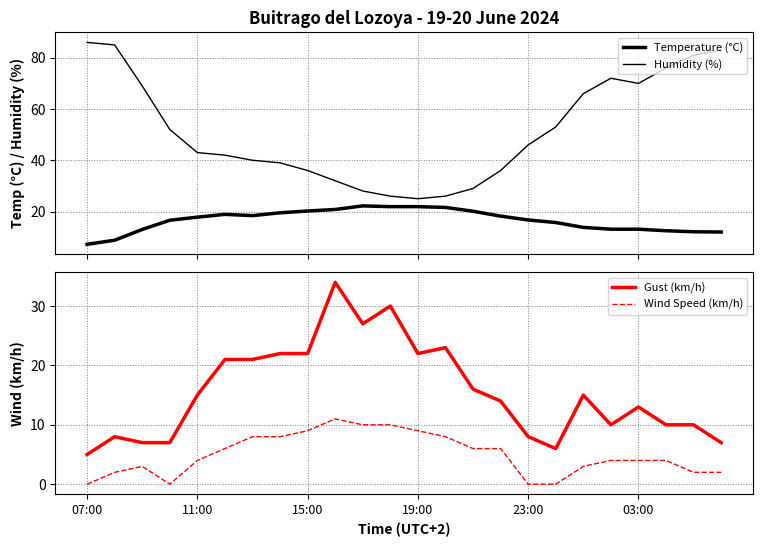

The Wind Speed (km/h) series shows -6 at 23:00. True or false?

False